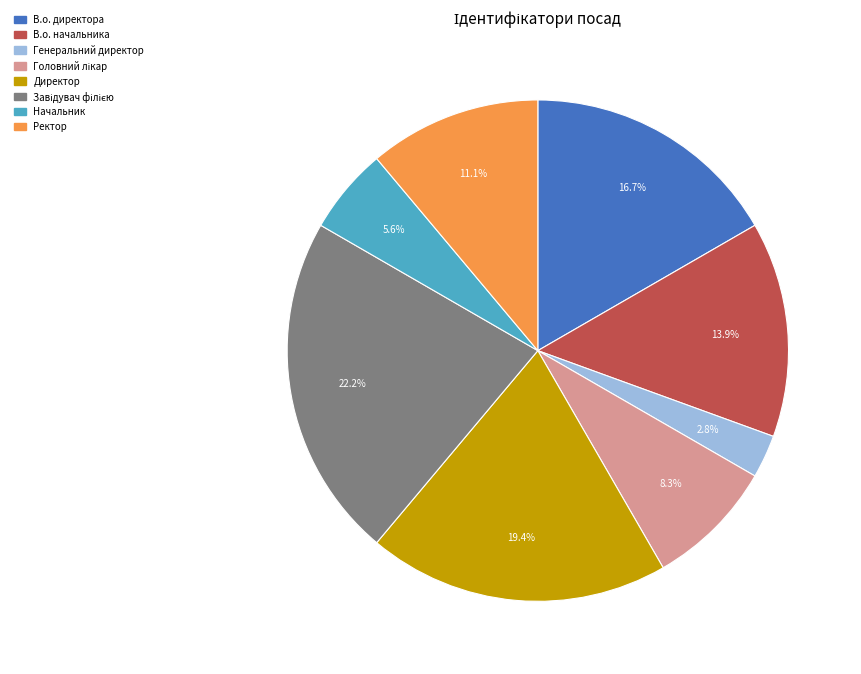

Combined, do Ректор and В.о. директора account for over 50%?

No